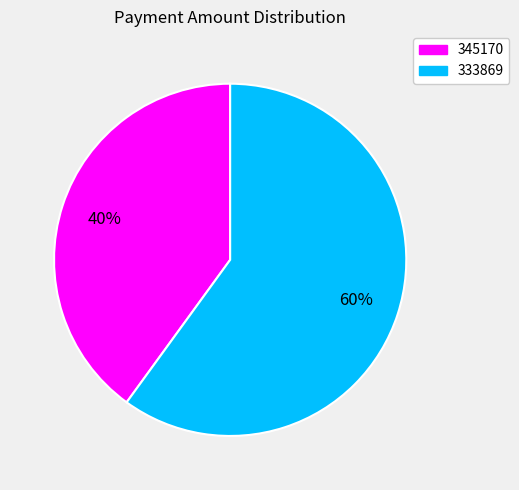

Is the sum of 345170 and 333869 greater than half?

Yes